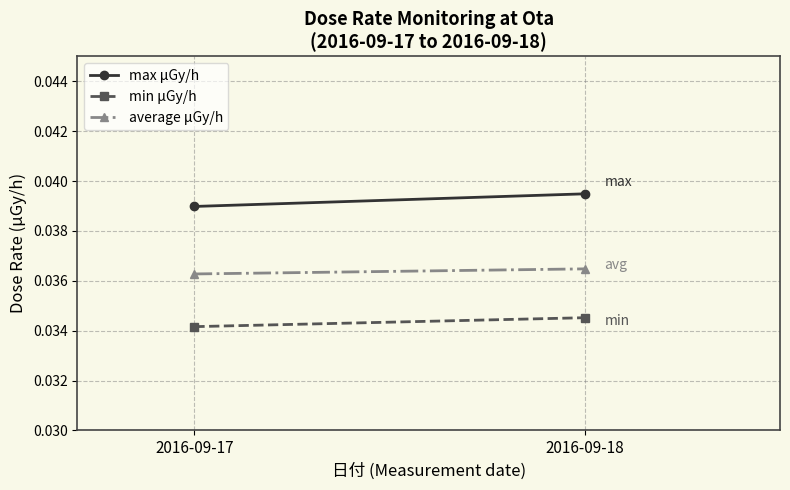

Which has a higher value, 2016-09-17 or 2016-09-18?

2016-09-18